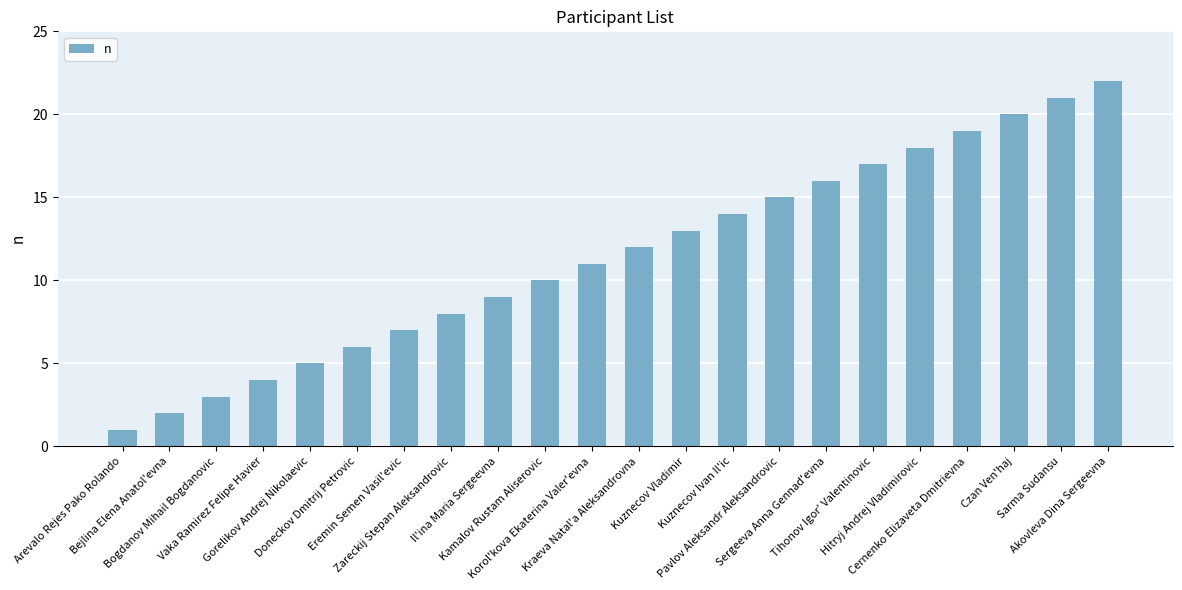

What is the change in value from Il'ina Maria Sergeevna to Kuznecov Ivan Il'ic?

+5